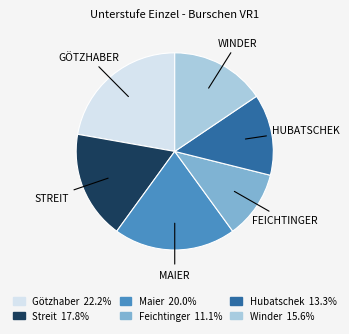

Is there any slice that represents more than half of the pie?

No